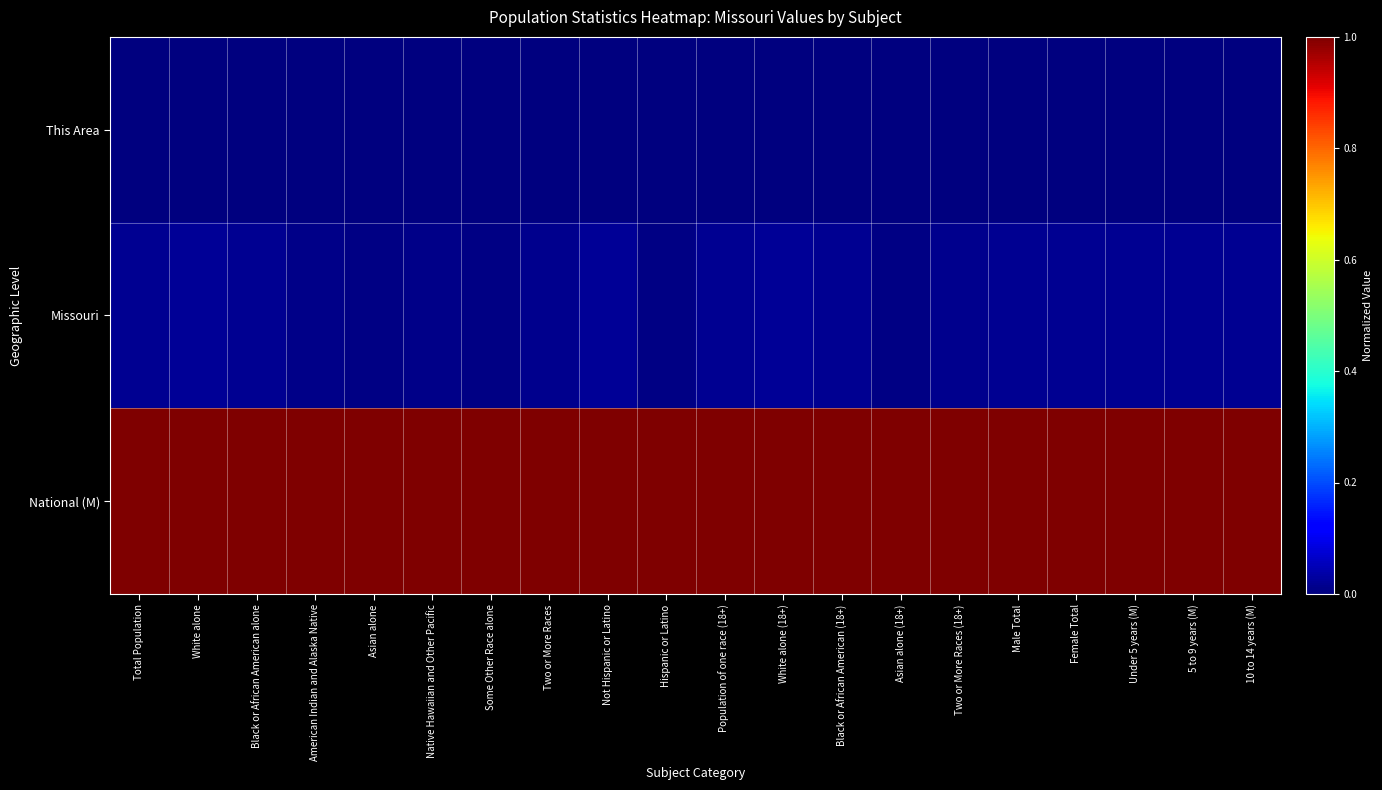

What is the difference between the highest and lowest values at Two or More Races (18+)?

1.0